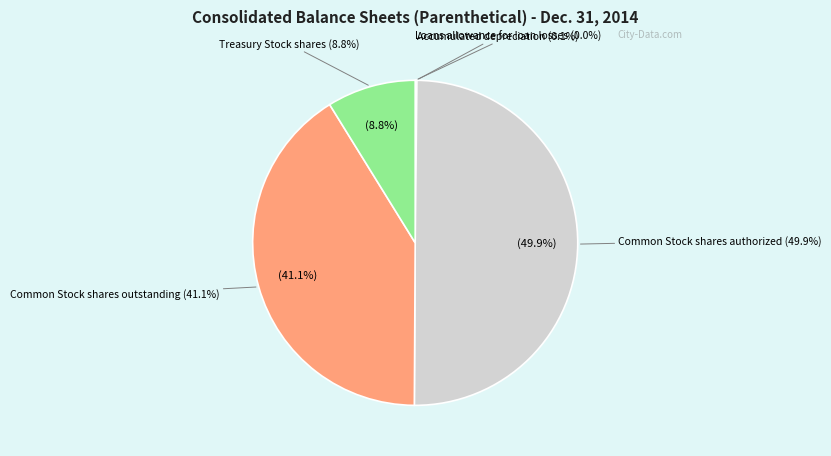

To the nearest percent, what portion does Treasury Stock shares represent?

9%